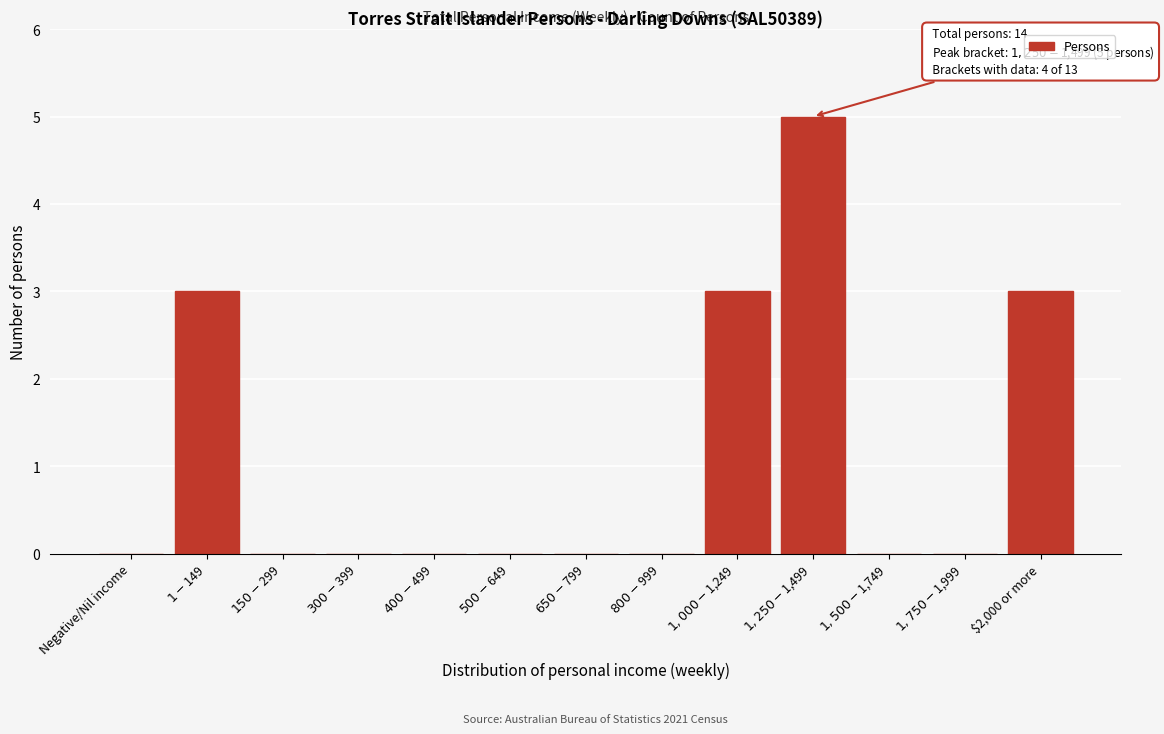

What is the maximum value shown in the chart?

5